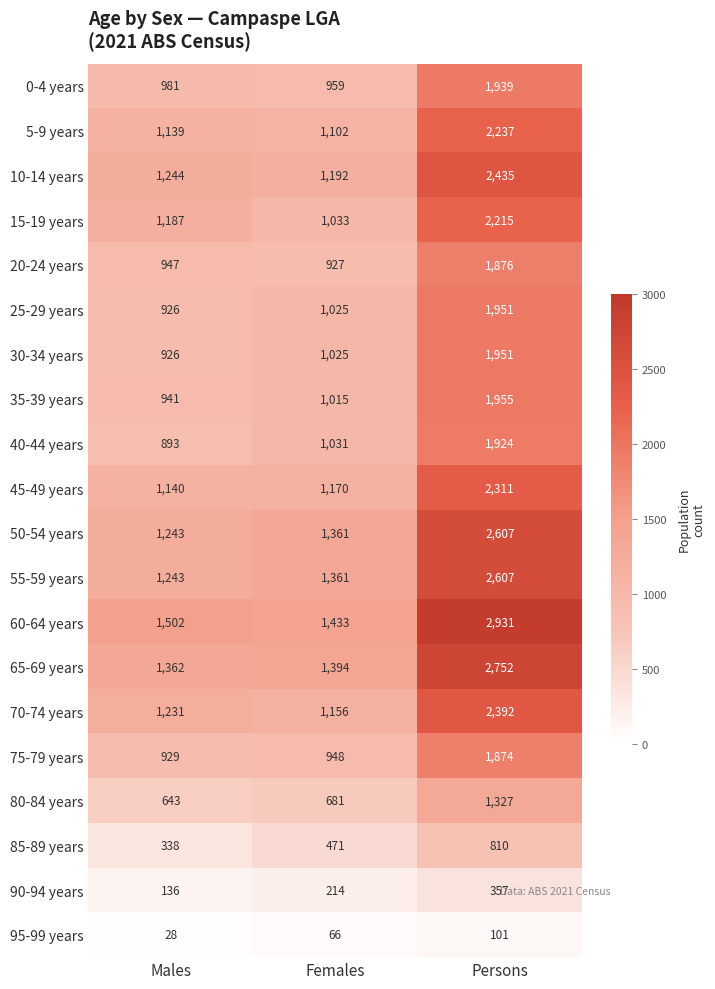

Count the 40-44 years values in the range 893 to 1924.

3